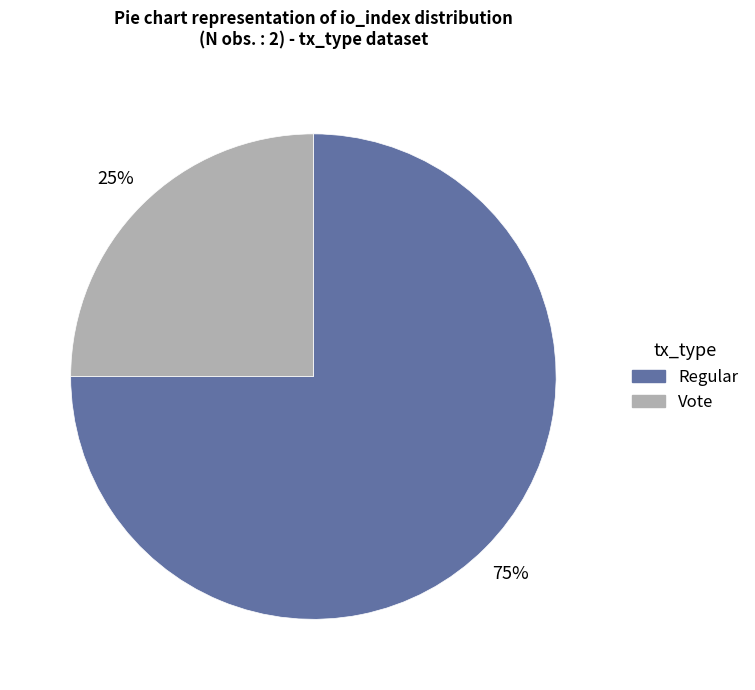

What percentage is the Vote slice, to the nearest percent?

25%